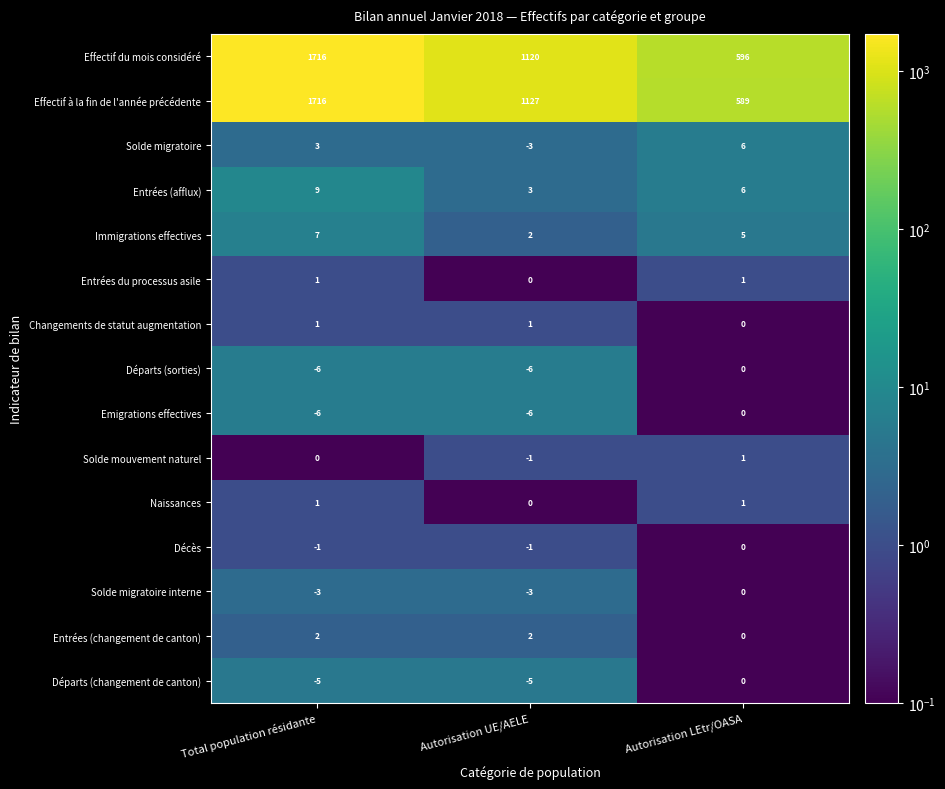

Which series has the widest spread of values?

Effectif à la fin de l'année précédente